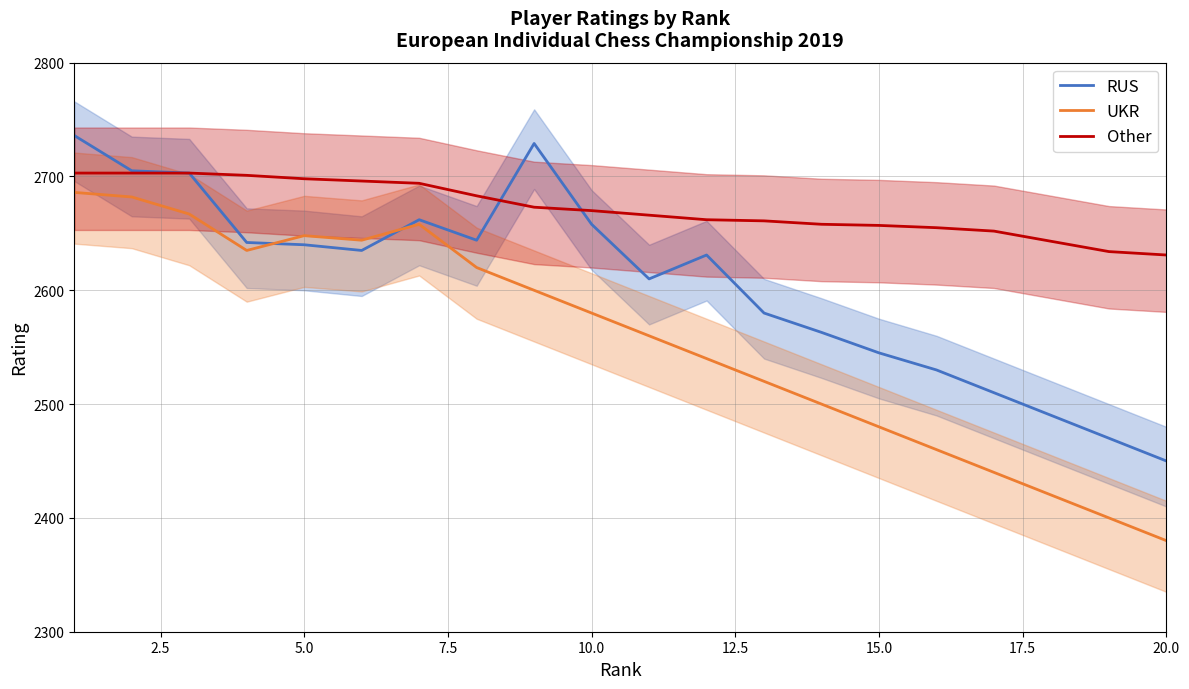

How many lines are shown in the chart?

3